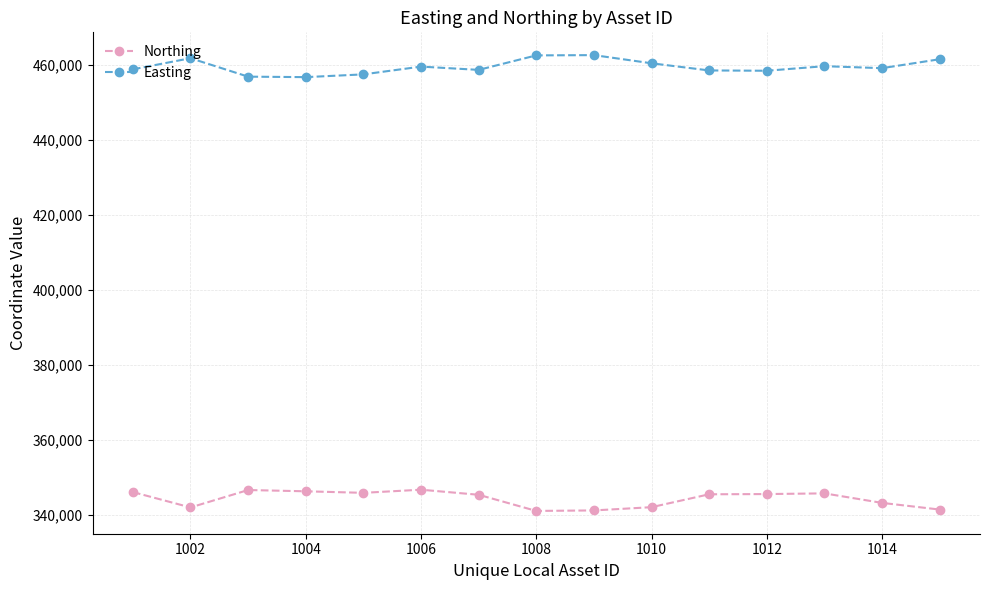

List the series in order of their overall mean, lowest first.

Northing, Easting